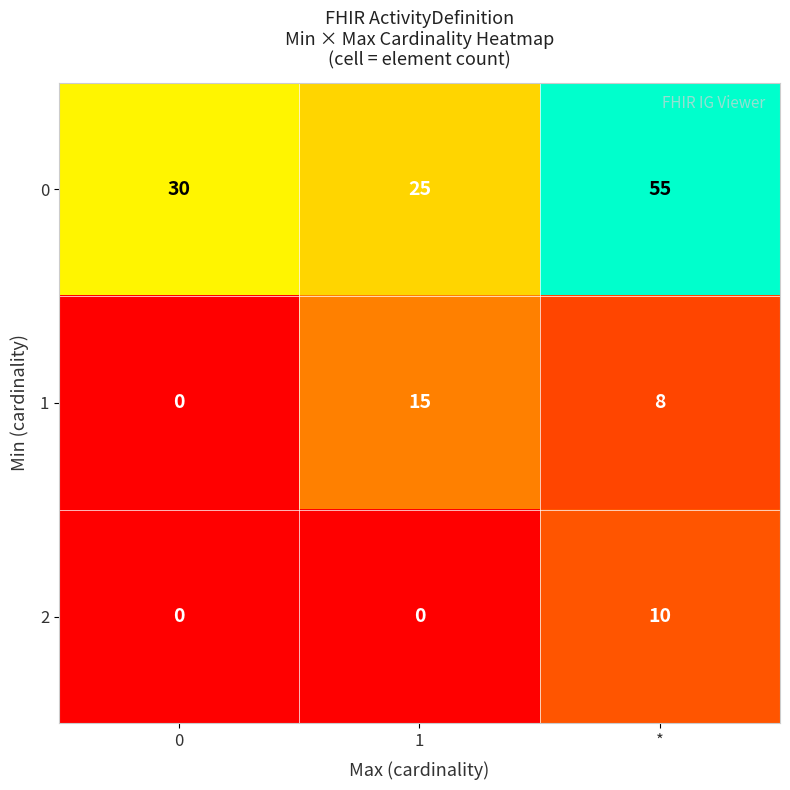

What is the difference between the maximum and minimum values in the 1 series?

15